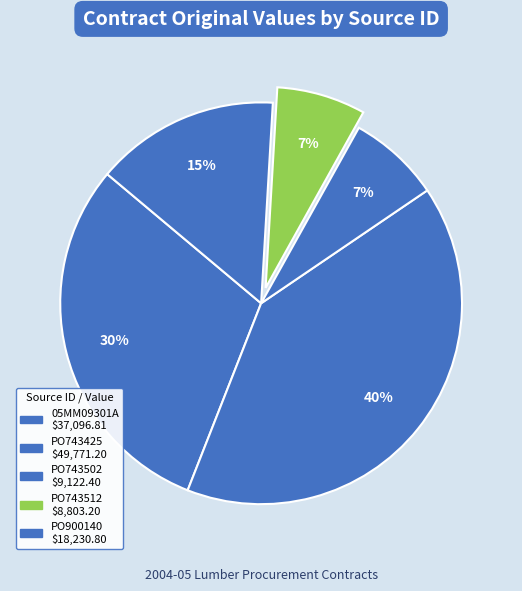

To the nearest percent, what percentage of the pie is 05MM09301A?

30%